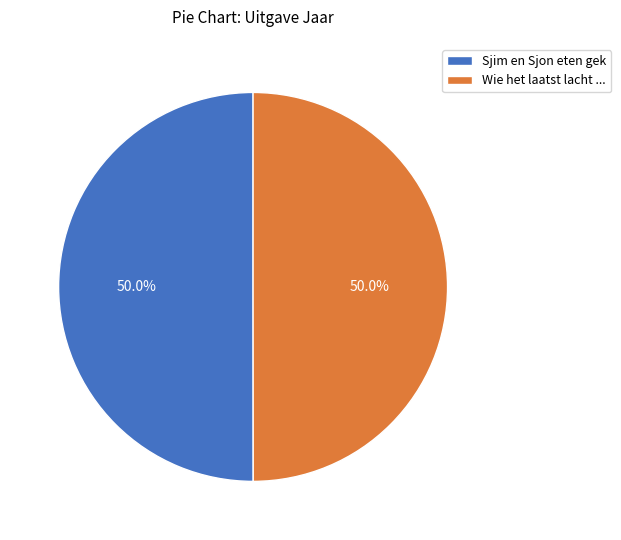

To the nearest percent, what is the average slice percentage?

50%